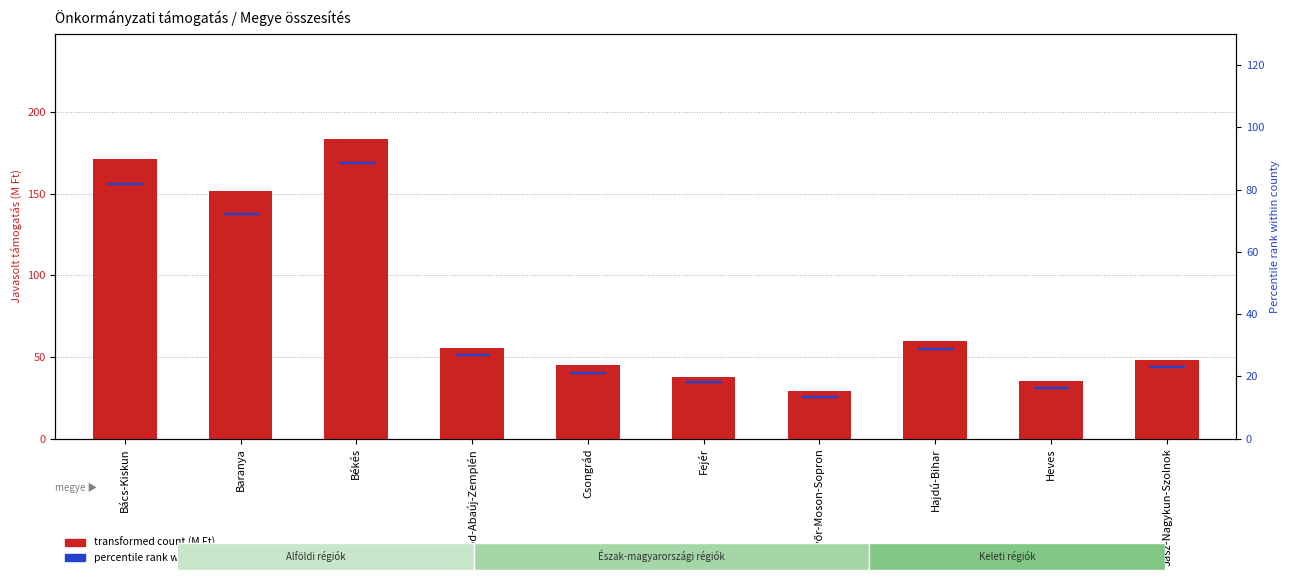

At which label does the data first exceed 55?

Bács-Kiskun